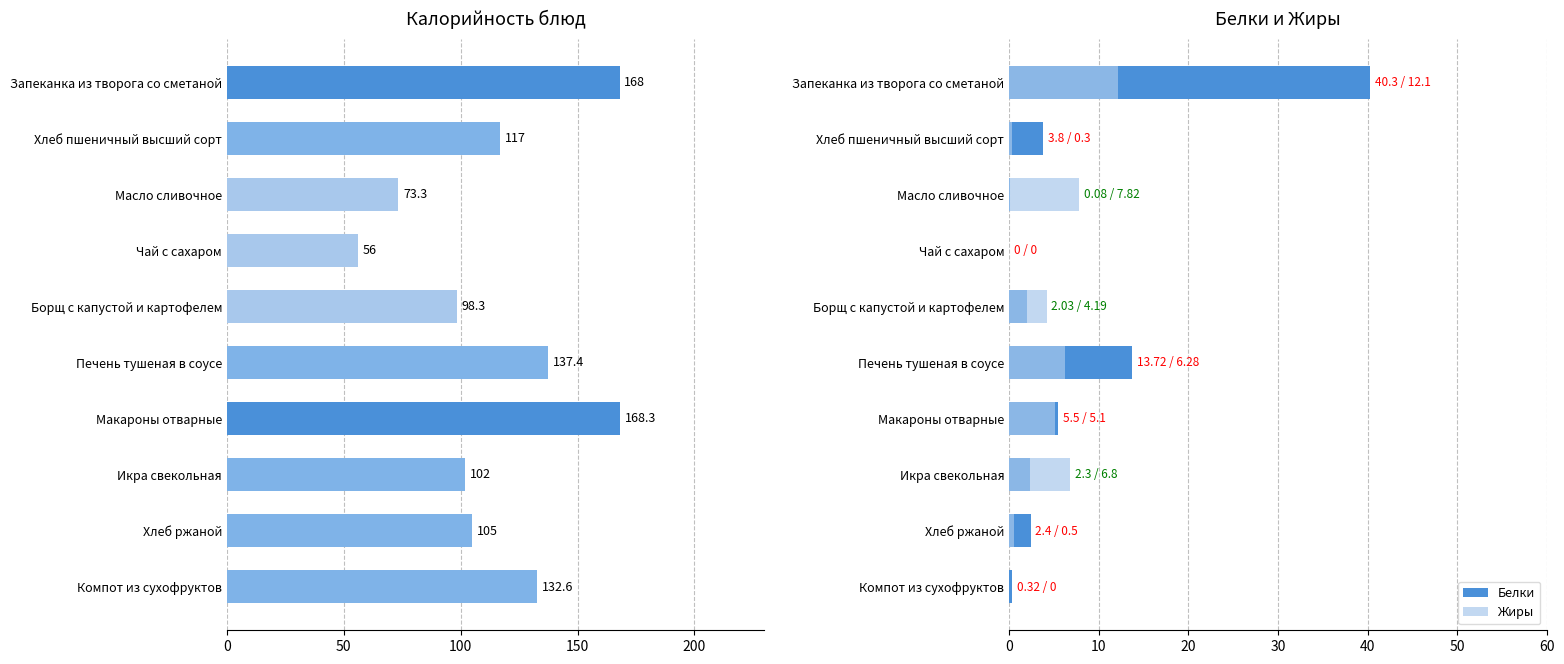

Is it true that Калорийность equals 25.3 at Чай с сахаром?

False